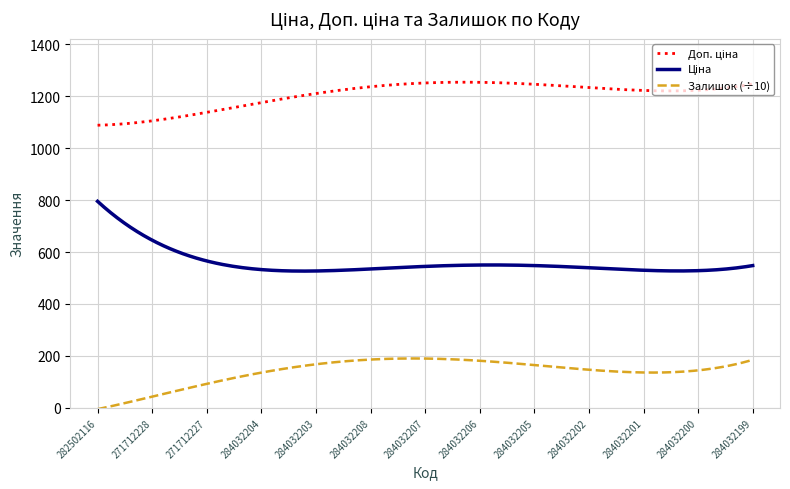

What is the maximum value for Залишок (÷10)?

190.3